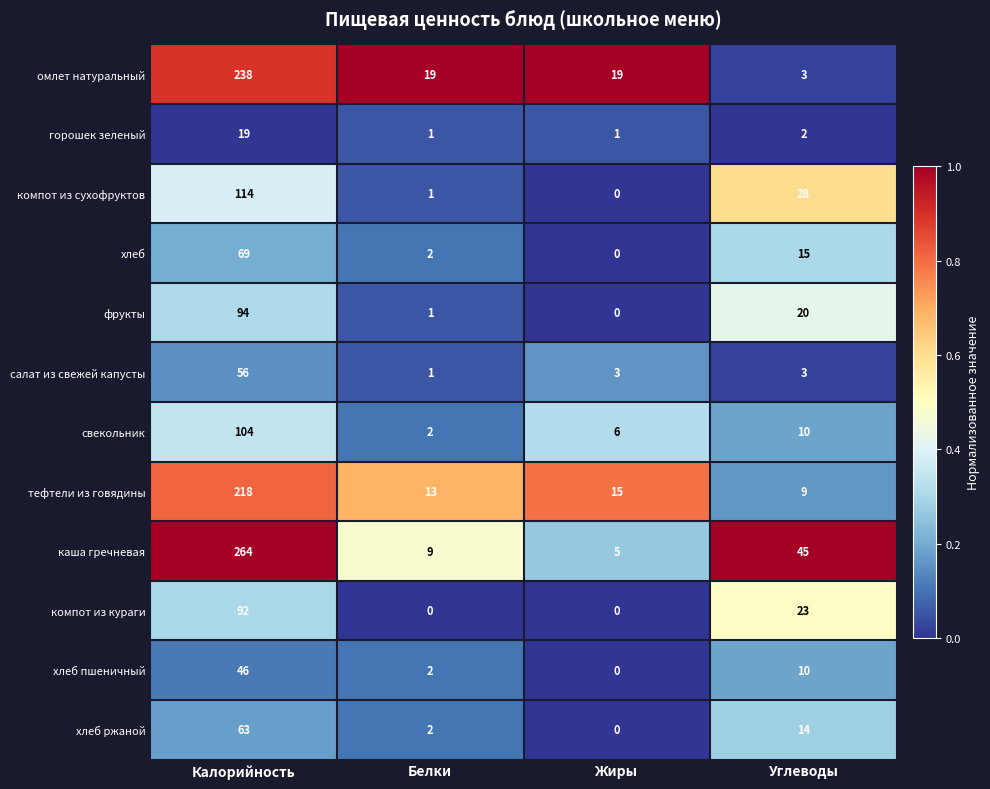

What value does the омлет натуральный series have at Жиры, to the nearest 10?

20